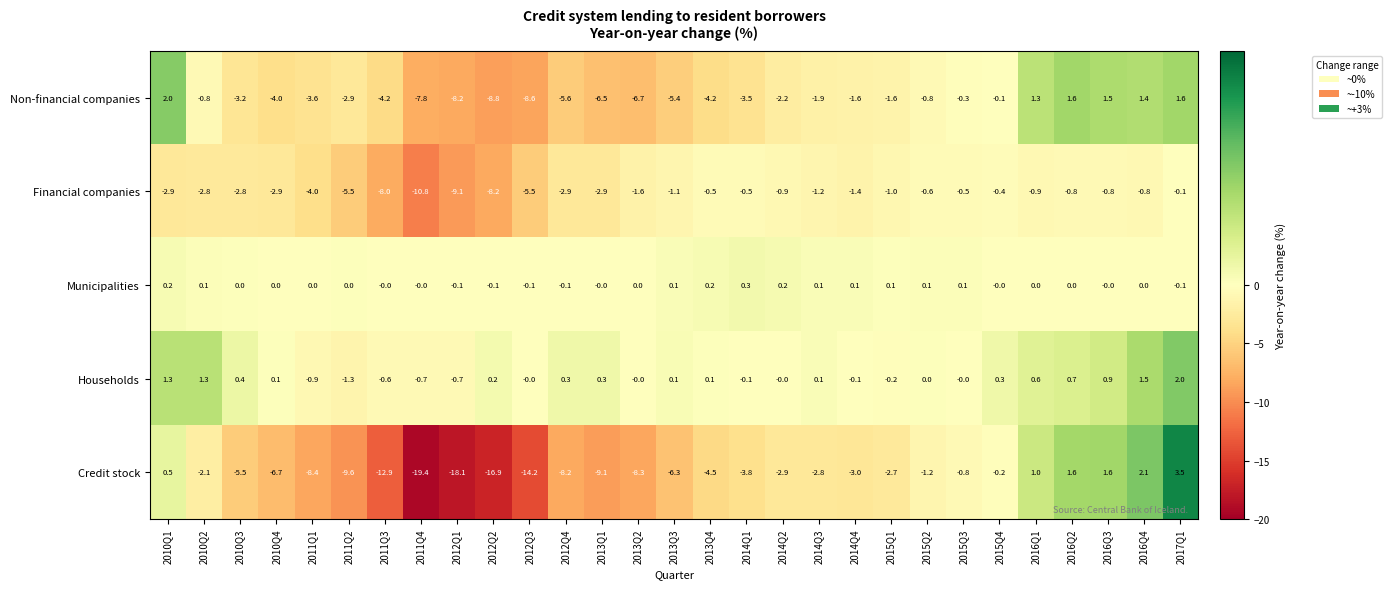

What is the sum of all Municipalities values?

1.1